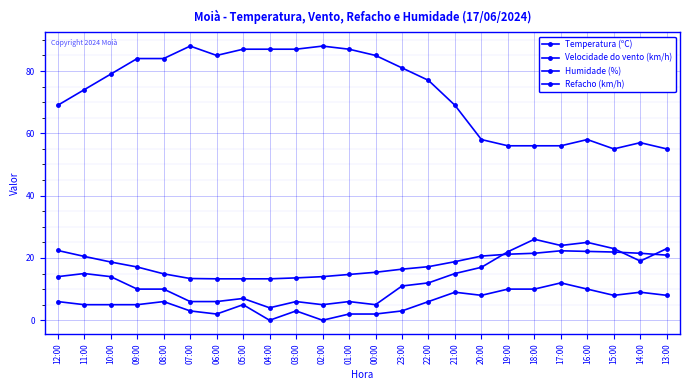

Reading right to left, extract all data points from this chart.

Temperatura (ºC): 20.9	21.5	21.9	22.1	22.3	21.5	21.2	20.6	18.8	17.2	16.4	15.4	14.7	14.0	13.6	13.3	13.3	13.3	13.4	14.9	17.1	18.7	20.5	22.4
Velocidade do vento (km/h): 8.0	9.0	8.0	10.0	12.0	10.0	10.0	8.0	9.0	6.0	3.0	2.0	2.0	0.0	3.0	0.0	5.0	2.0	3.0	6.0	5.0	5.0	5.0	6.0
Humidade (%): 55.0	57.0	55.0	58.0	56.0	56.0	56.0	58.0	69.0	77.0	81.0	85.0	87.0	88.0	87.0	87.0	87.0	85.0	88.0	84.0	84.0	79.0	74.0	69.0
Refacho (km/h): 23.0	19.0	23.0	25.0	24.0	26.0	22.0	17.0	15.0	12.0	11.0	5.0	6.0	5.0	6.0	4.0	7.0	6.0	6.0	10.0	10.0	14.0	15.0	14.0